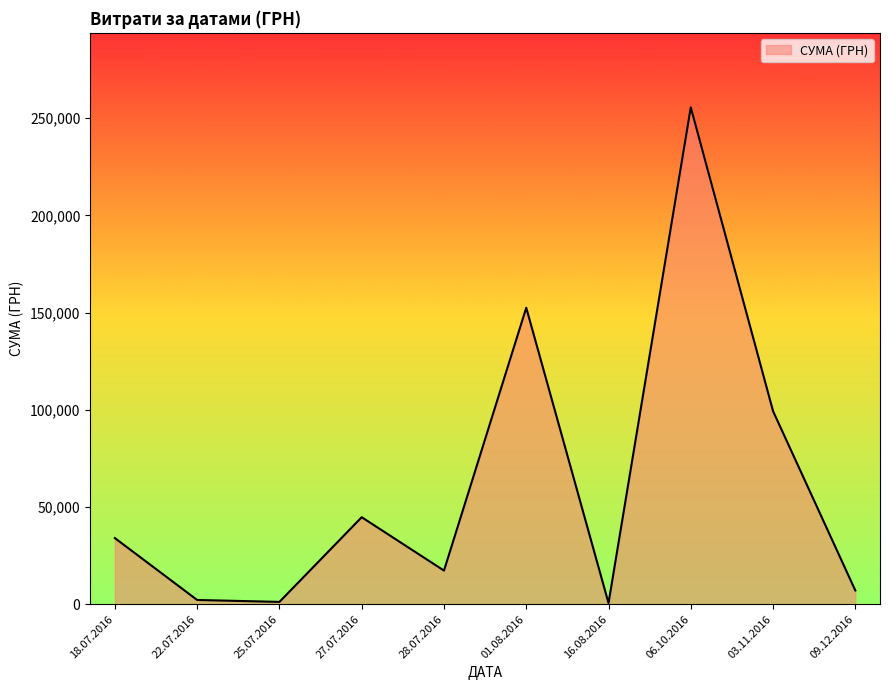

What is the maximum value shown in the chart?

255550.2